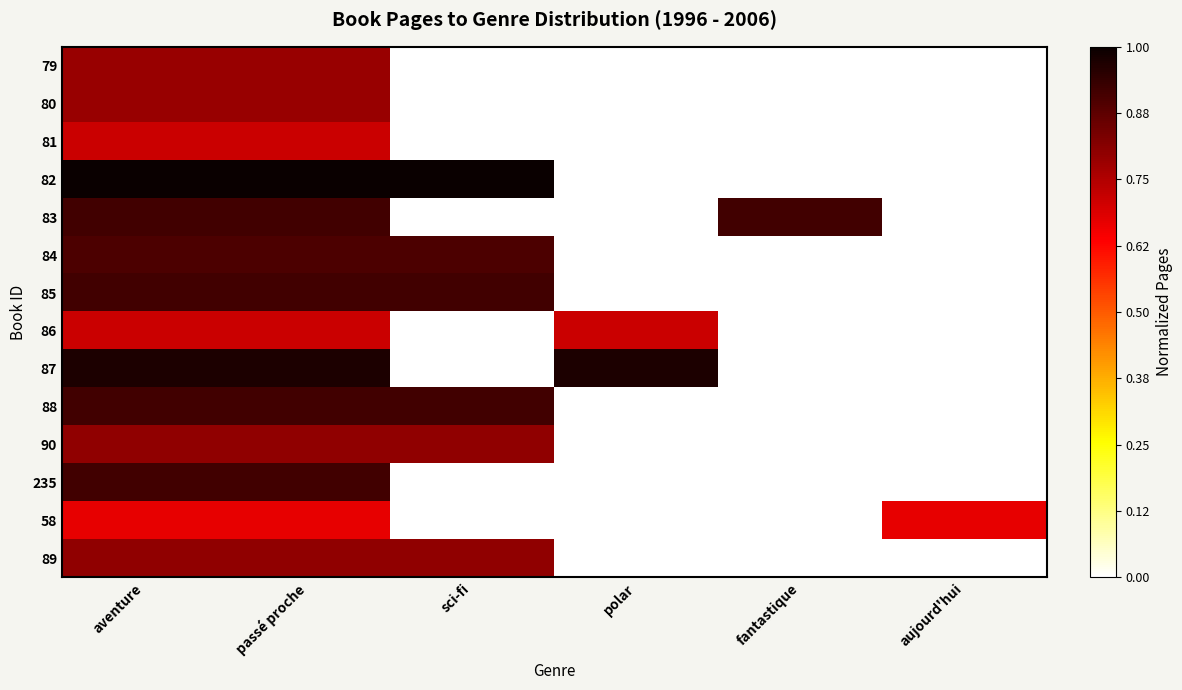

List the series in order of their peak value, highest first.

82, 87, 83, 85, 88, 235, 84, 90, 89, 79, 80, 81, 86, 58